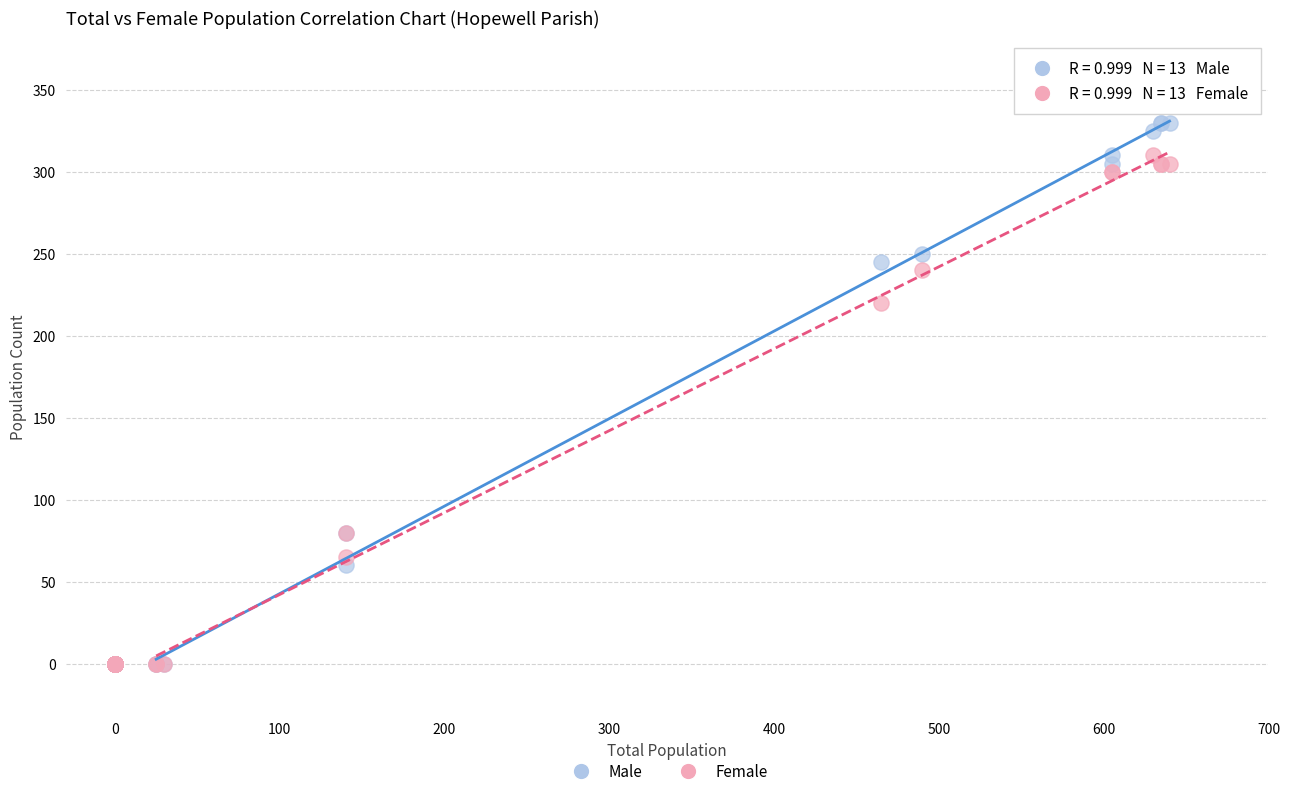

In the Male series, what Y value is closest to 165?

245